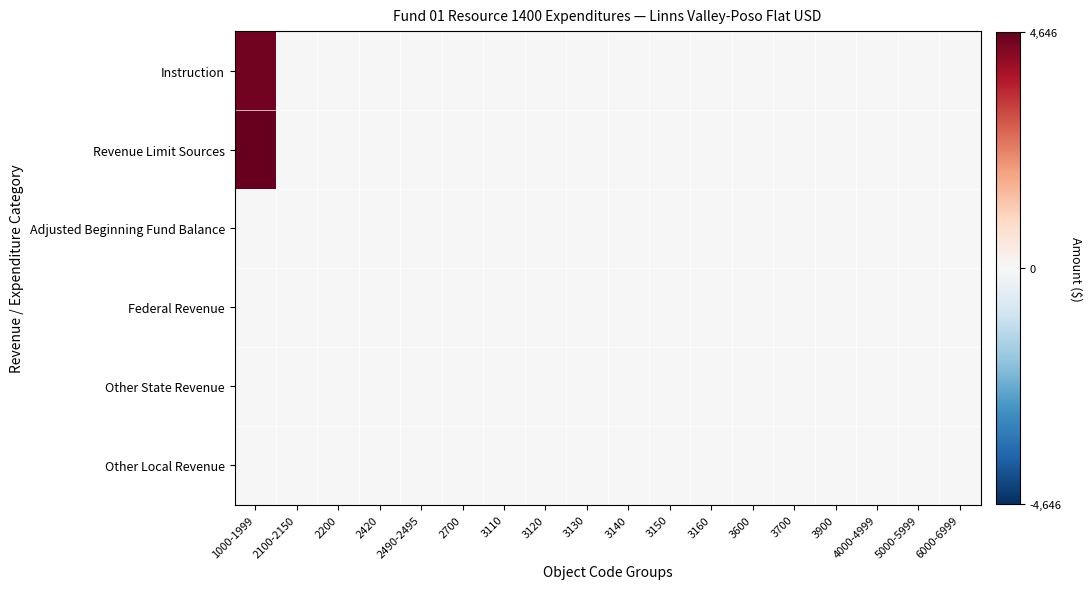

How many categories are shown in the chart?

18